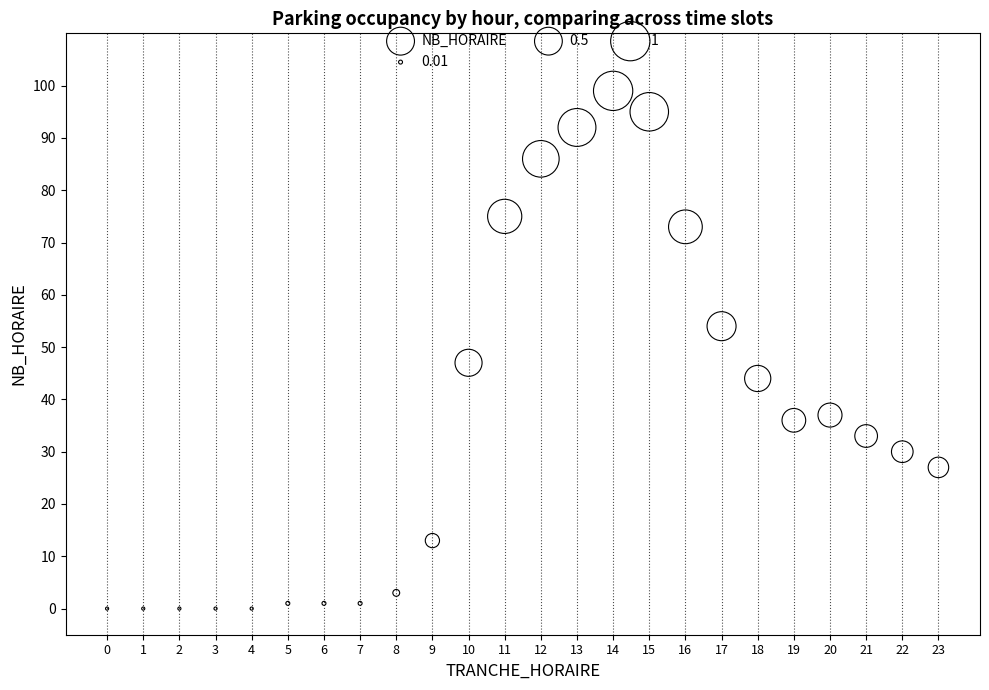

What Y value in the scatter plot is closest to 49?

47